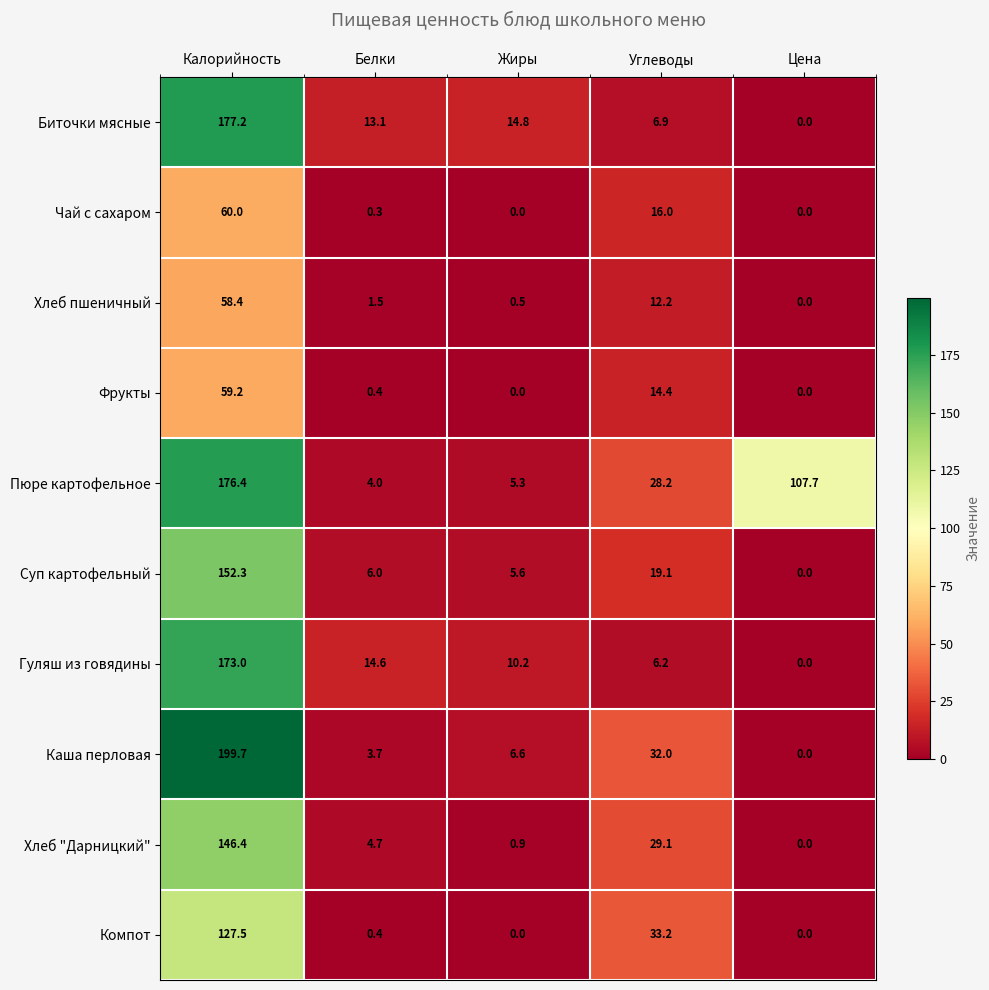

What is the maximum value shown in the chart?

199.7